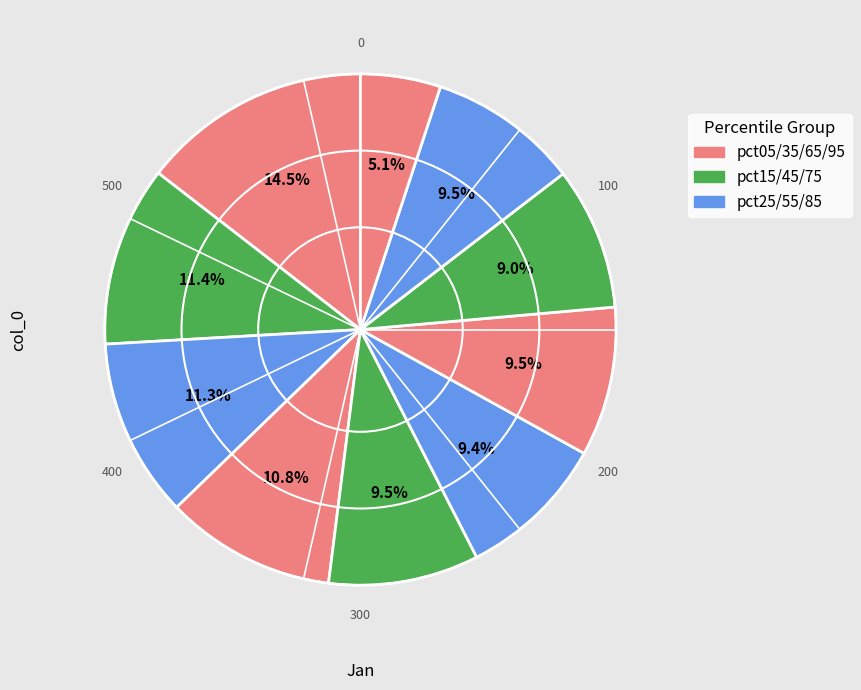

Is there a majority slice in this chart?

No